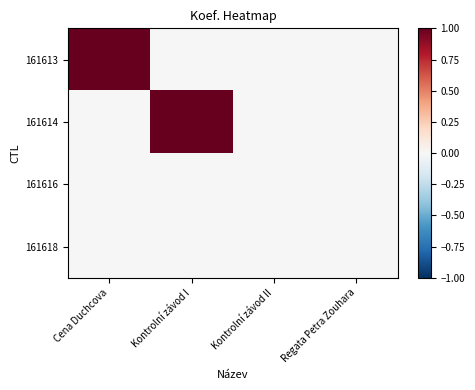

At which category is the sum across all series the highest?

Cena Duchcova